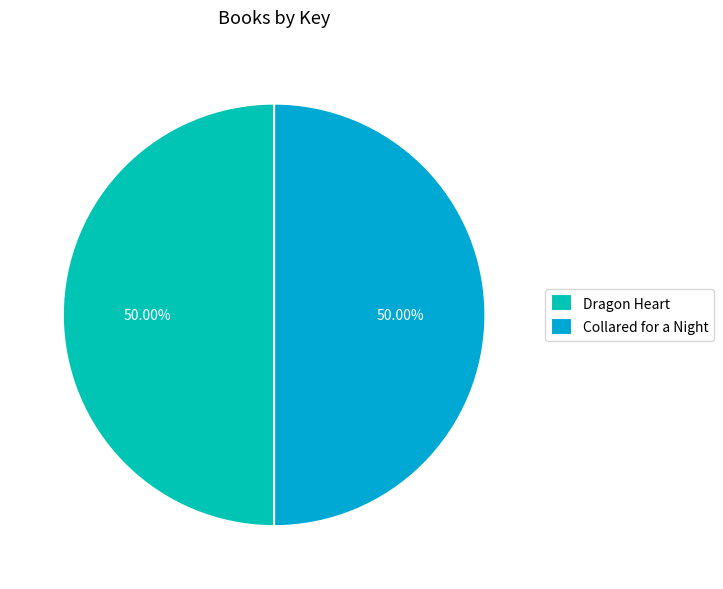

What is the ratio of the value at Collared for a Night to the value at Dragon Heart?

1.0